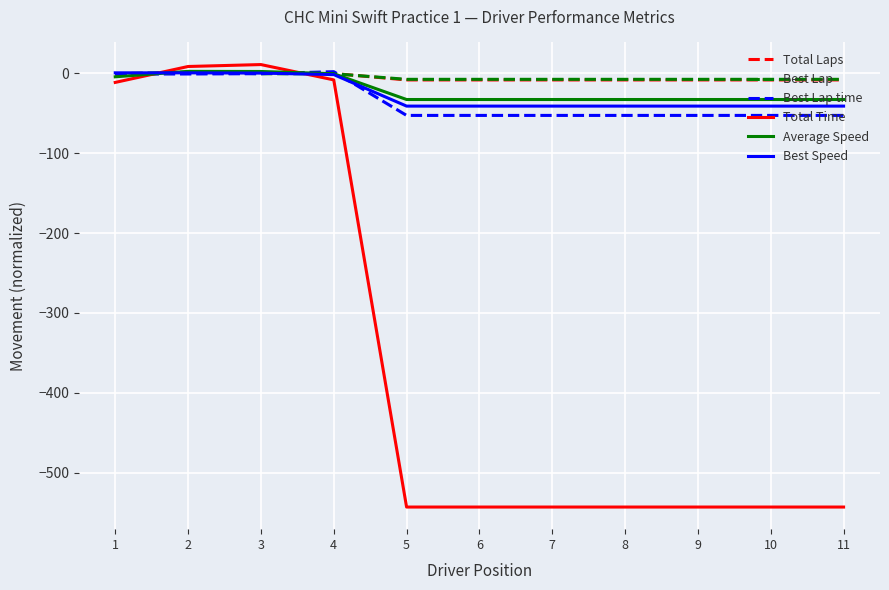

What is the smallest value displayed?

-543.0